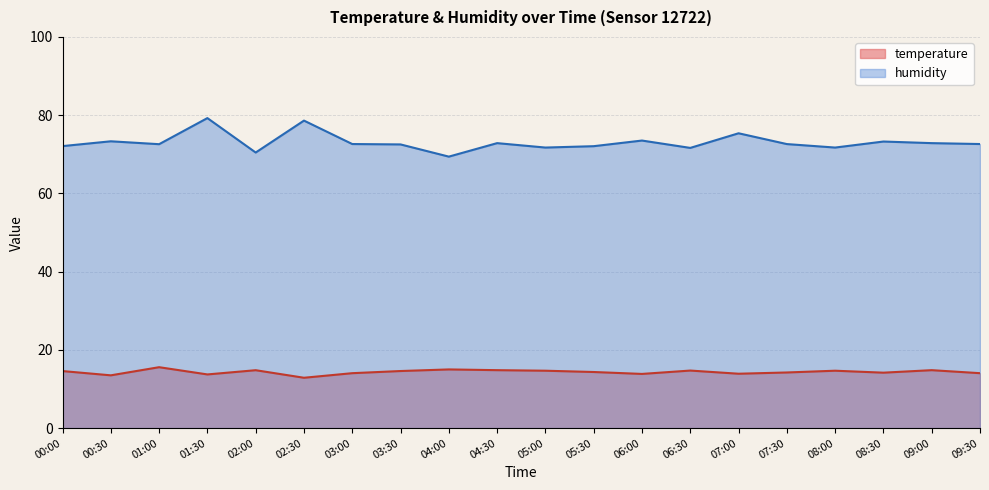

At 08:00, list the series in order from smallest to largest.

temperature, humidity